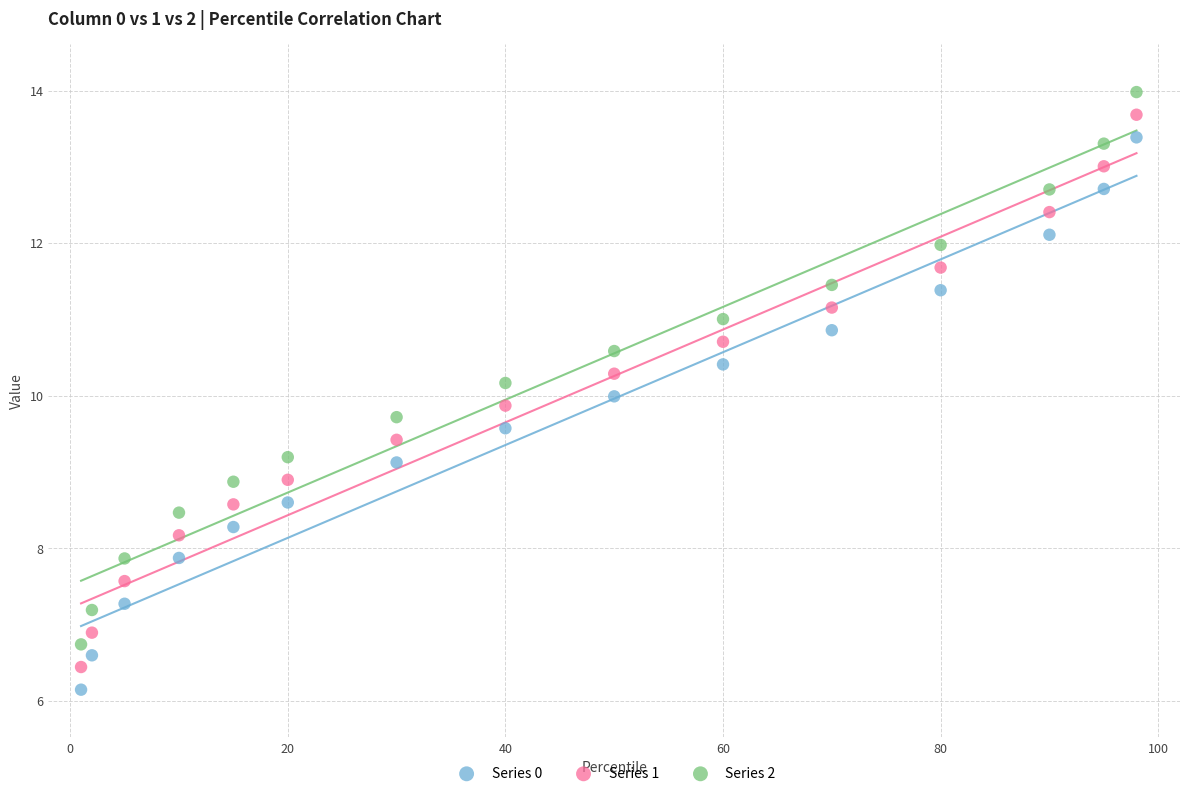

Across all data points, what is the range of X values (max minus min)?

97.0